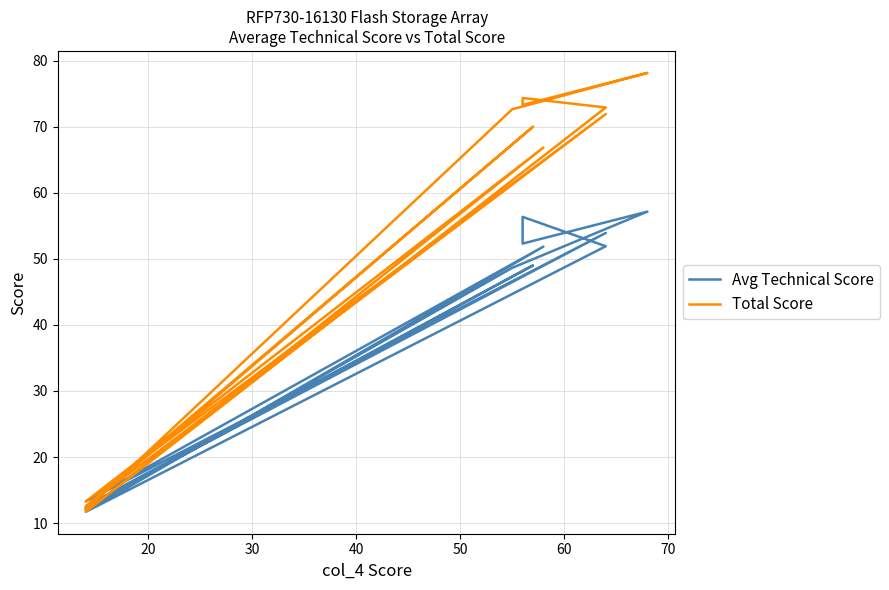

Rank the series at 50 from lowest to highest value.

Avg Technical Score, Total Score